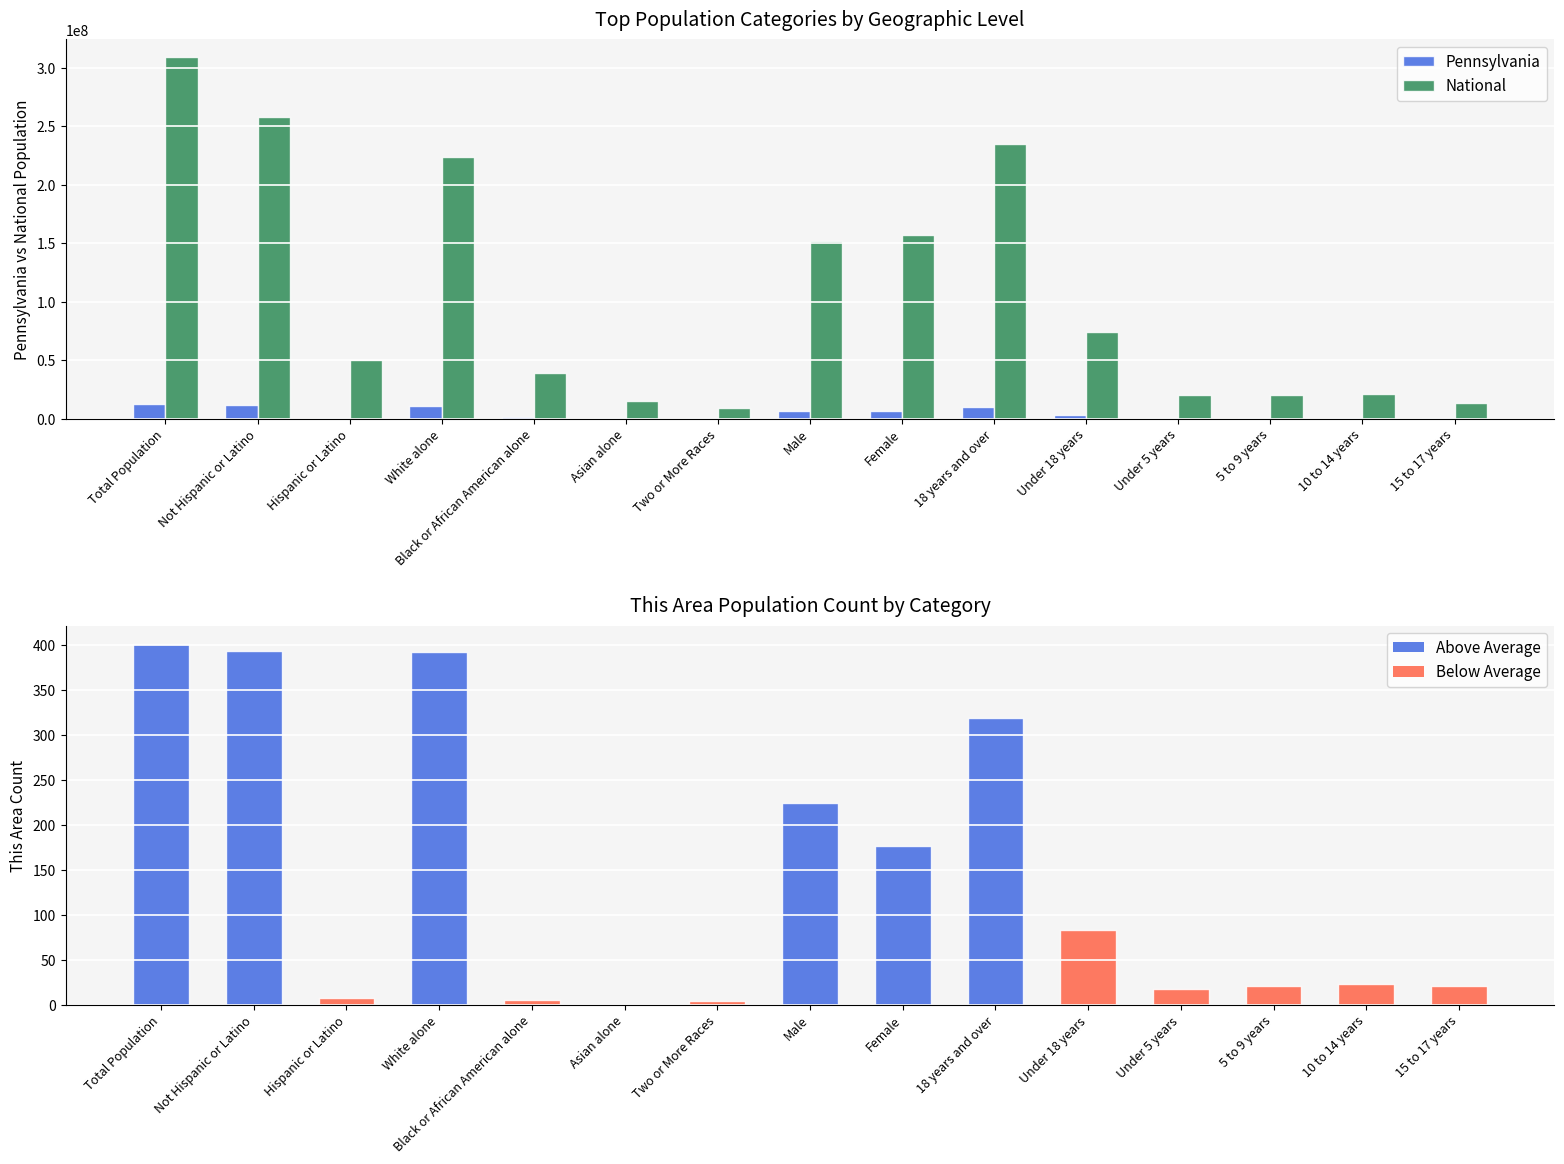

The value of Pennsylvania at Total Population is 22095053. True or false?

False